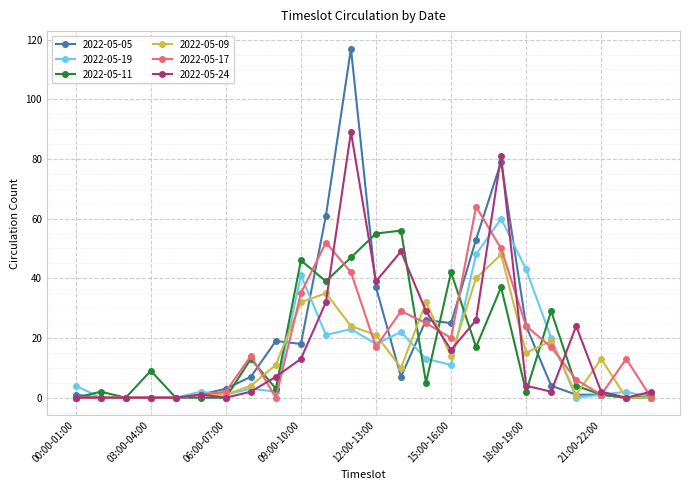

What is the greatest value displayed?

117